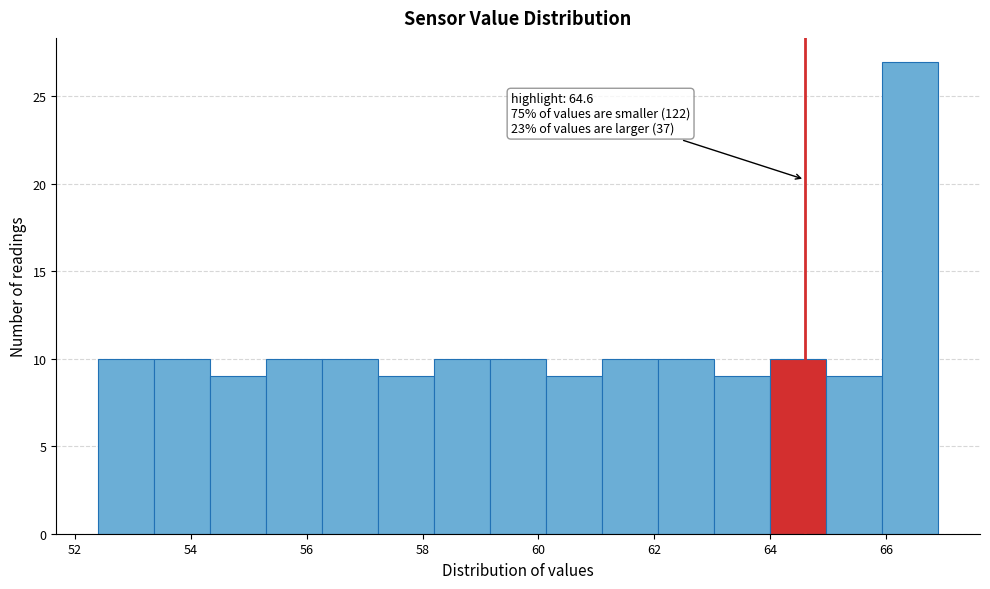

Over which range of the x-axis is the bar tallest?

66.0 to 67.0